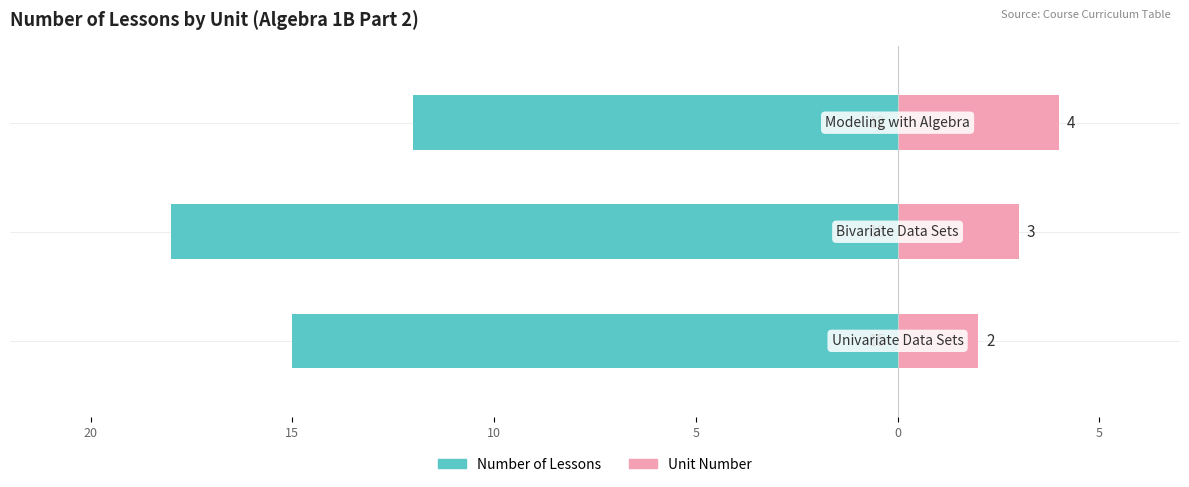

True or false: Number of Lessons has a value of -29 at 15.

False